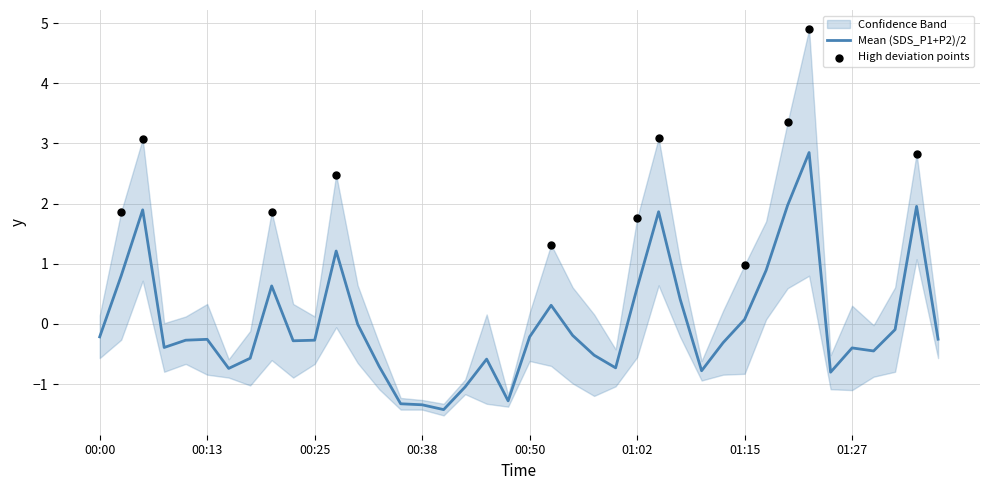

Between 01:37 and 01:22, which is larger?

01:22